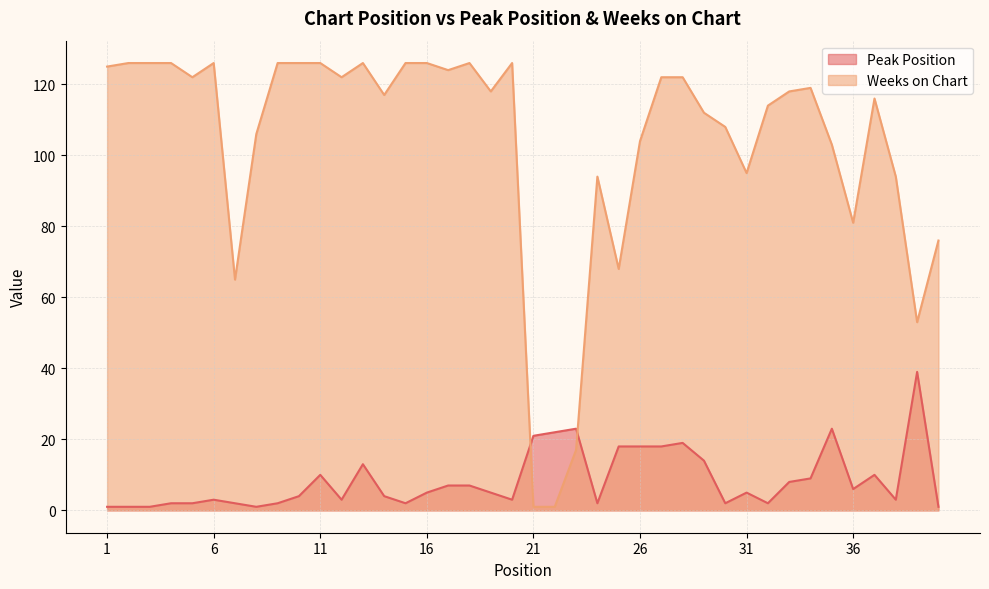

Does the chart display data point markers on the line(s)?

No